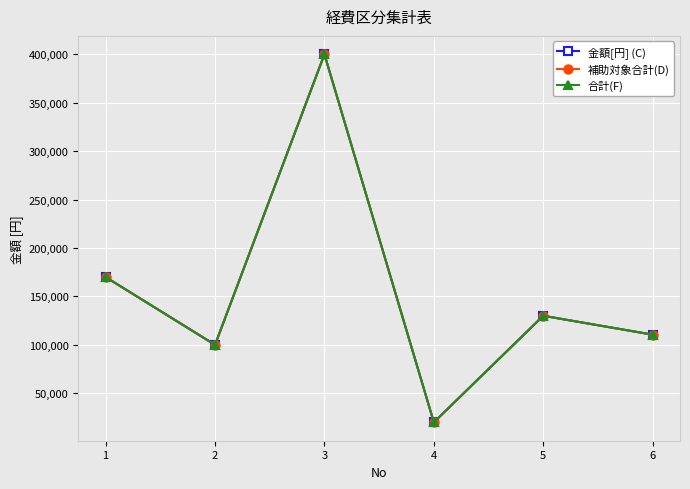

What is the lowest value of the 補助対象合計(D) series?

20000